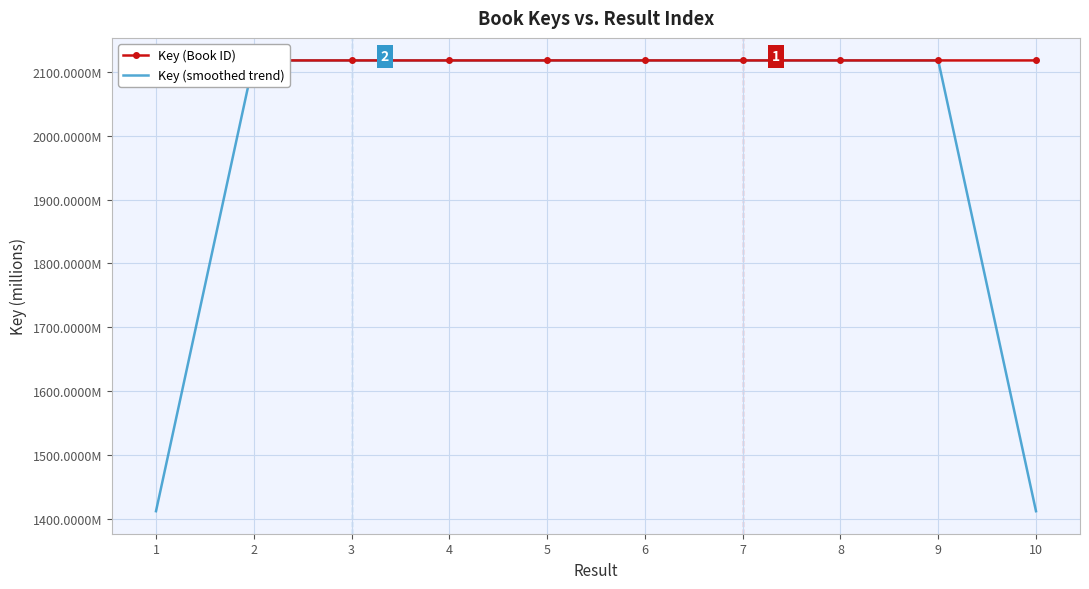

At which label is Key (Book ID) closest to 2117?

3